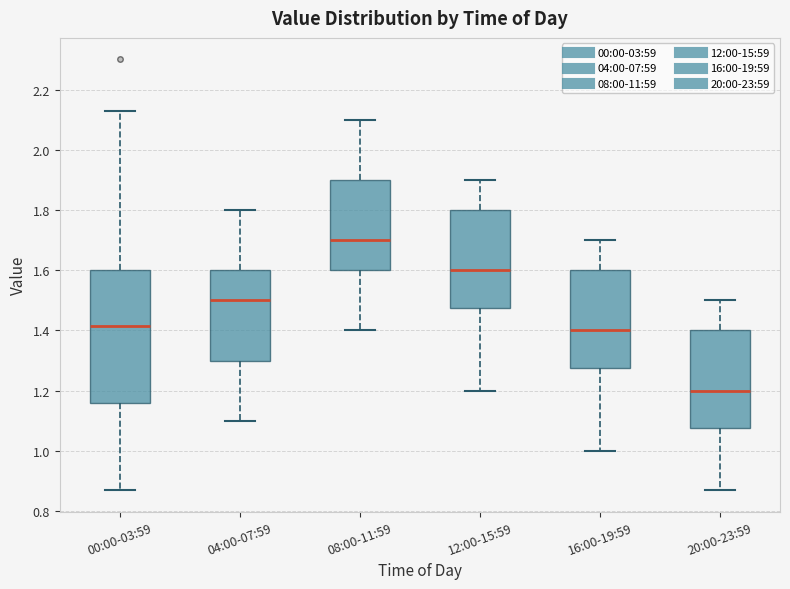

Which box has the lowest median line?

20:00-23:59